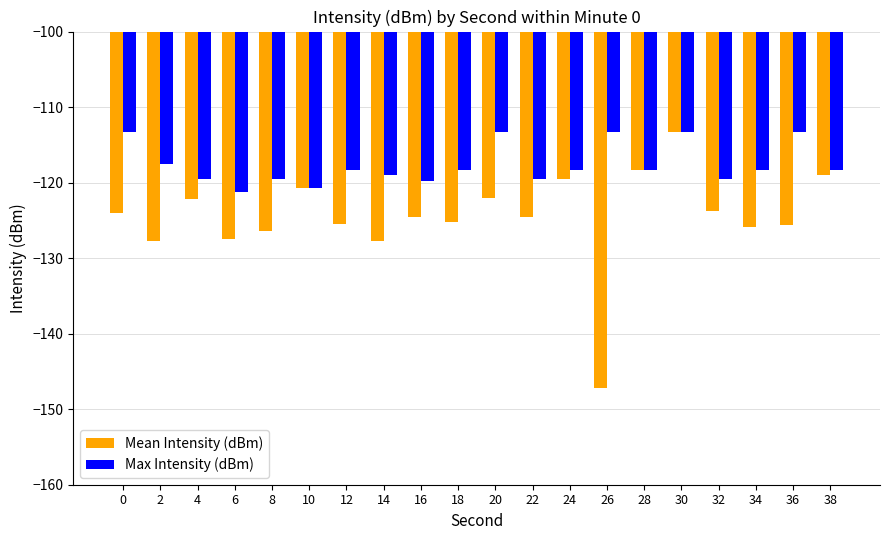

Between 22 and 28, which series saw the biggest shift?

Mean Intensity (dBm)